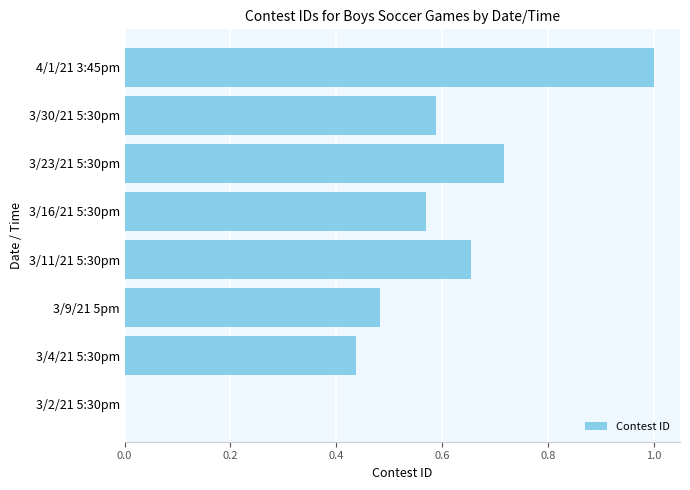

What is the sum of all values?

4.4